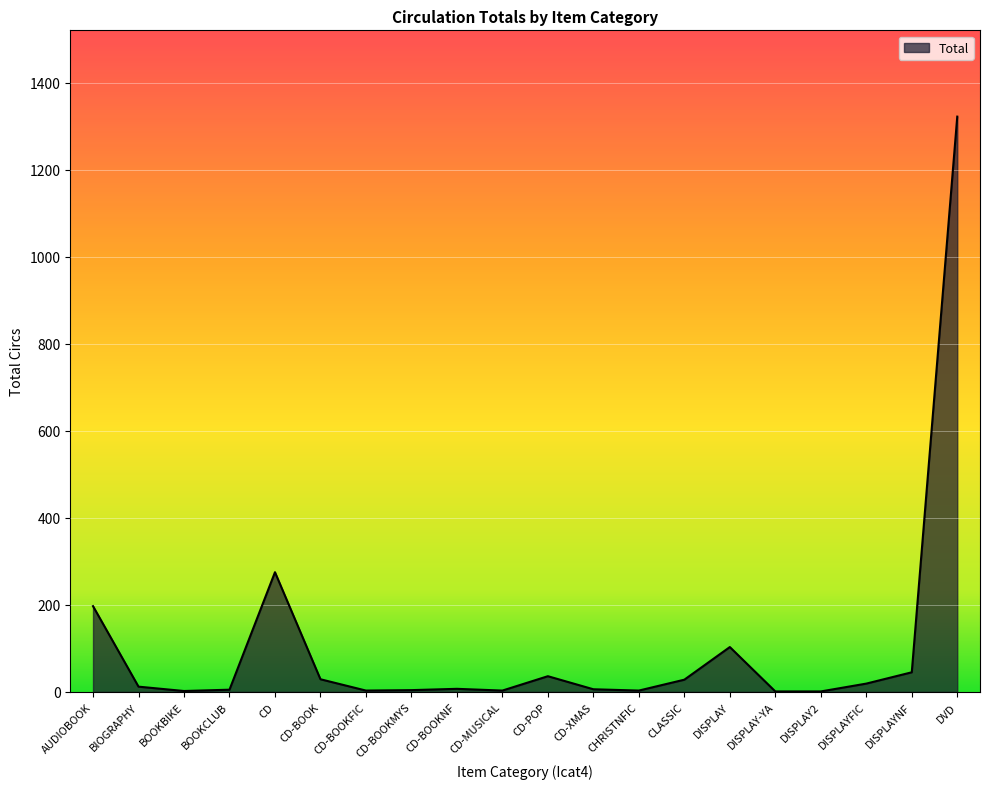

At which label is the value closest to 661?

CD